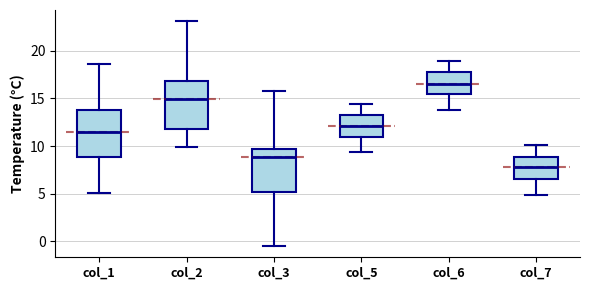

Which box's median line is the highest?

col_6